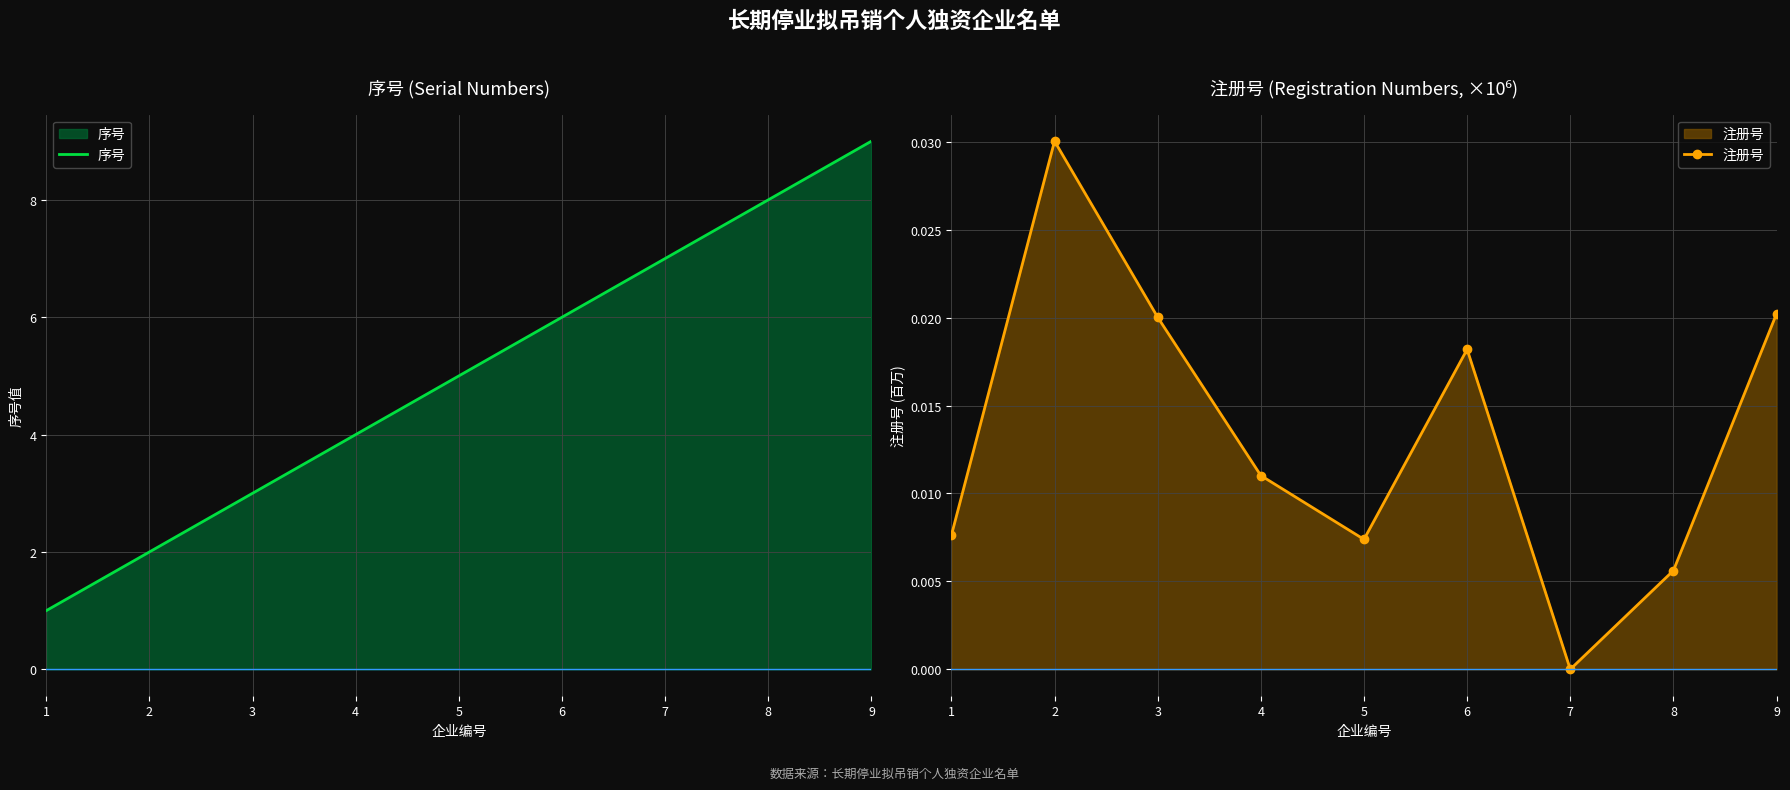

Count the 注册号 values in the range 0 to 1.

9